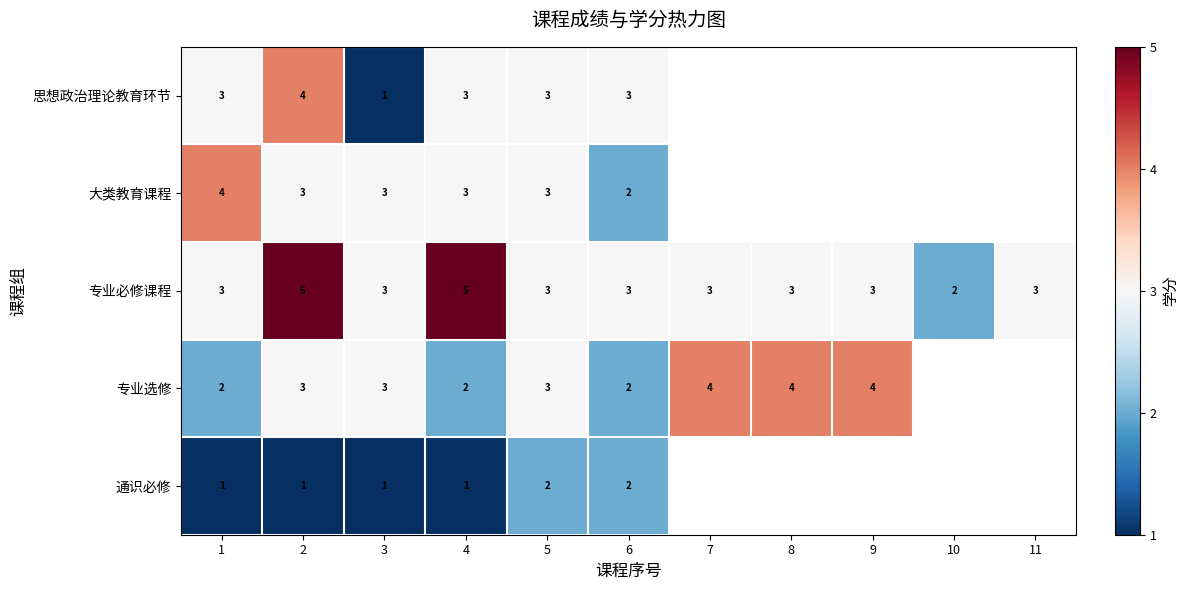

What is the sum of the 专业必修课程 values at 9 and 3?

6